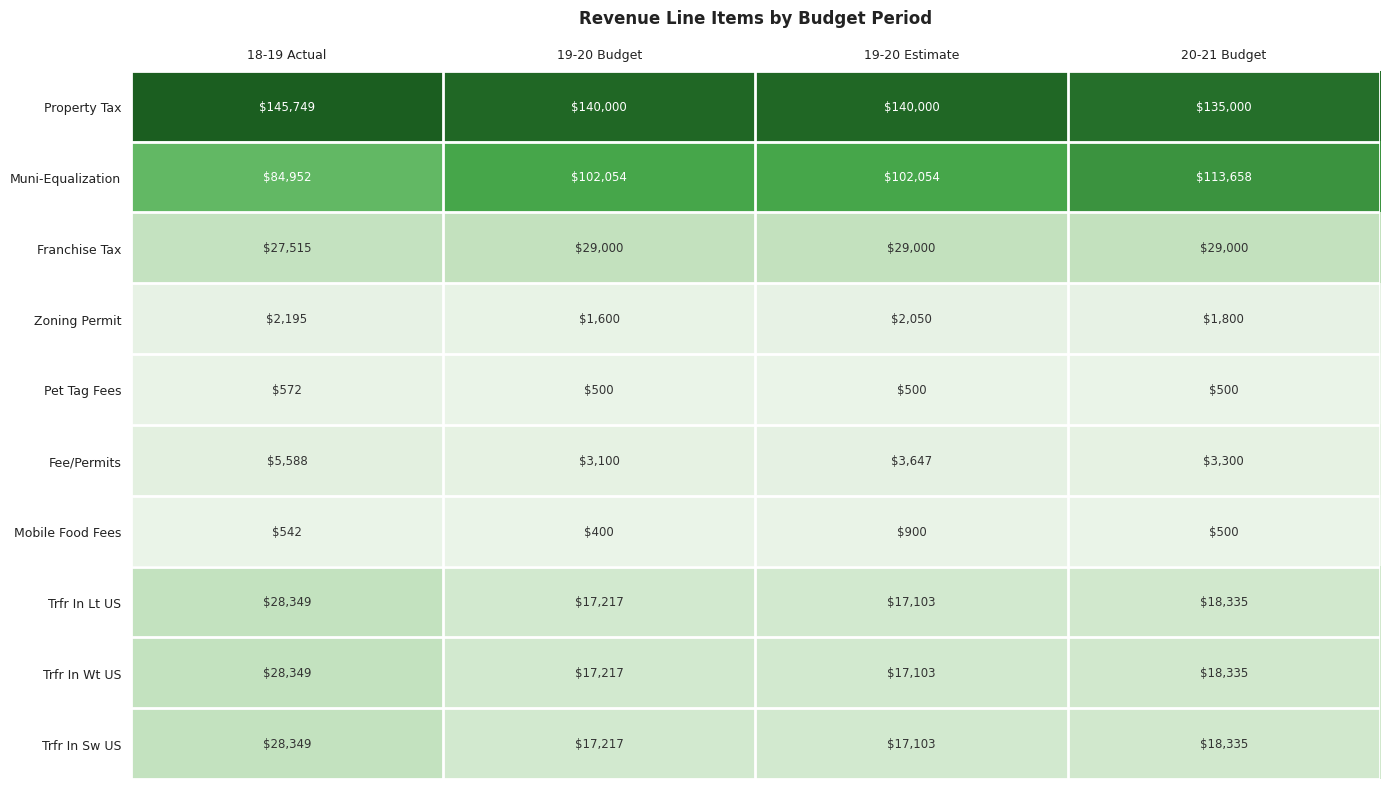

True or false: Fee/Permits has a value of 3100 at 19-20 Budget.

True